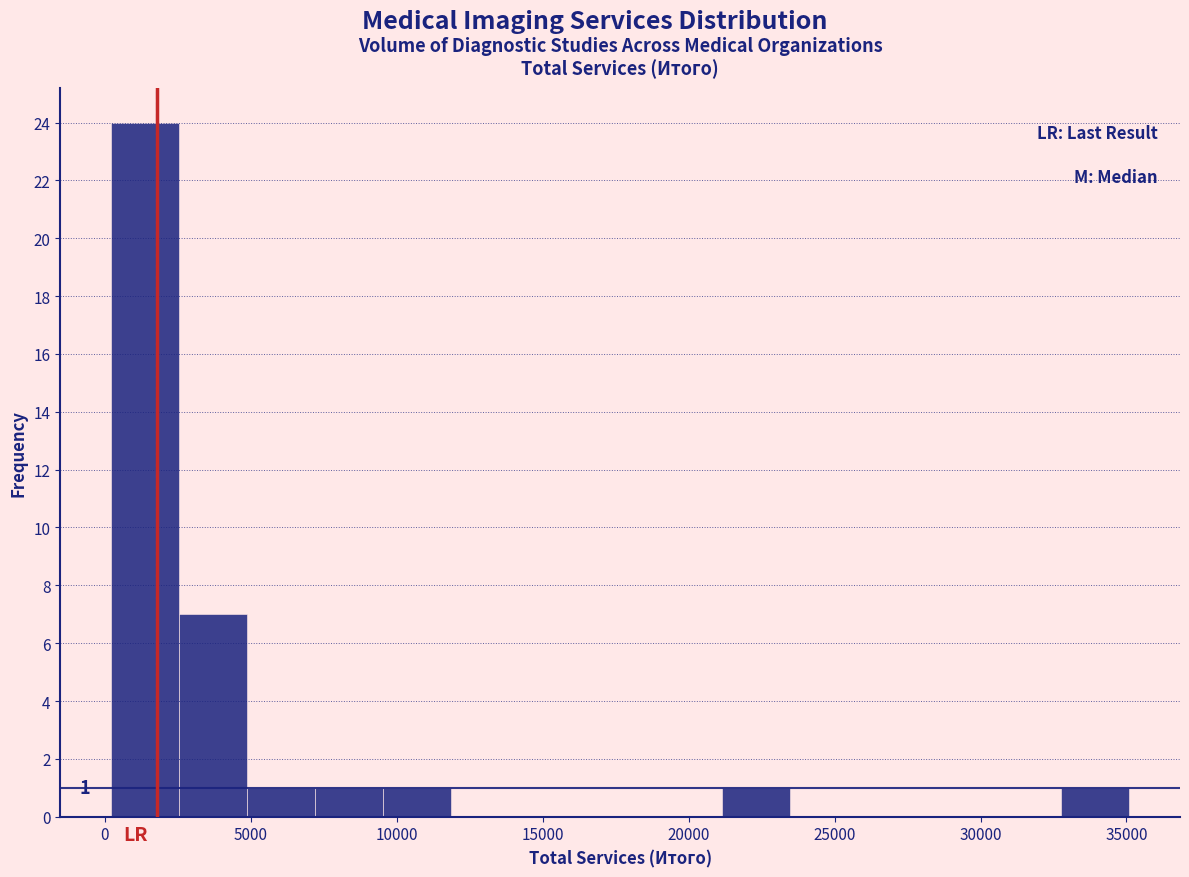

Over which range of the x-axis is the bar tallest?

0 to 2500